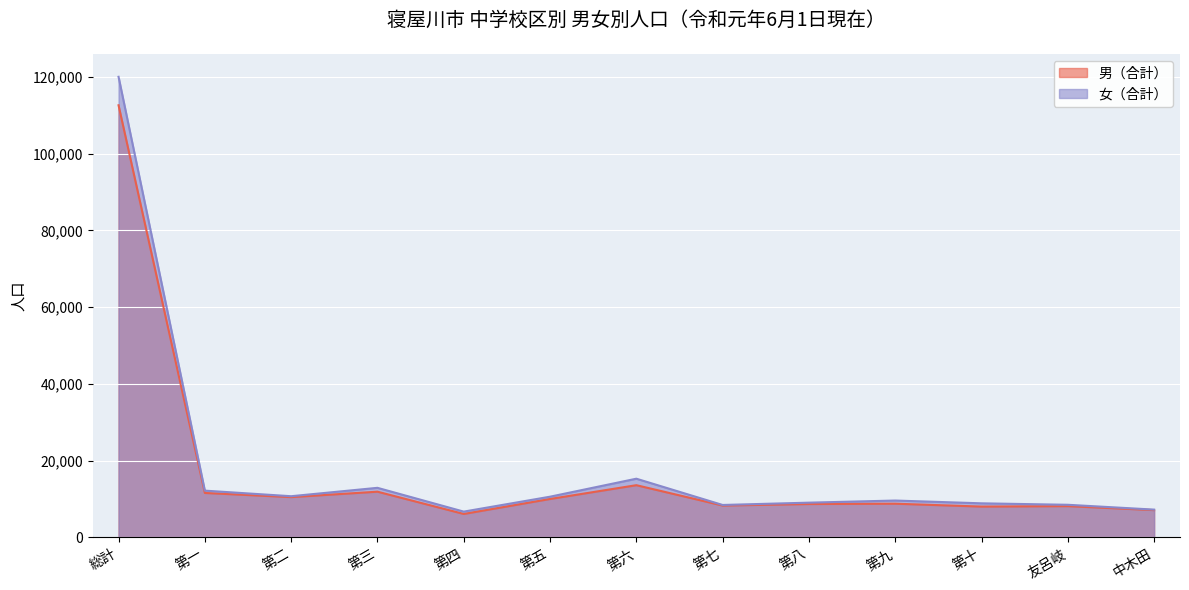

True or false: 男（合計） and 女（合計） cross at least once.

False